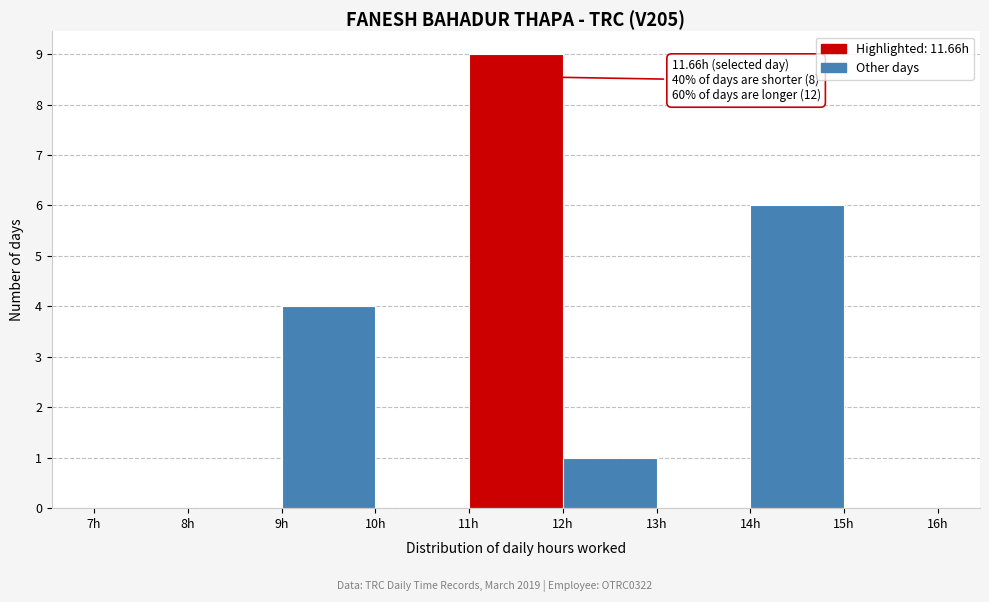

Which range on the x-axis has the tallest bar?

11 to 12